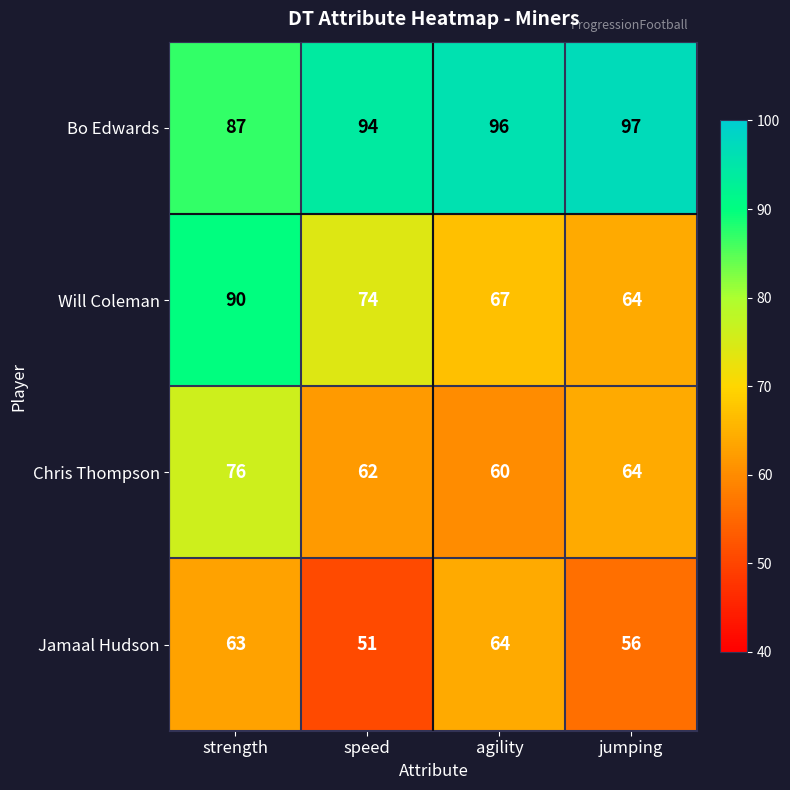

True or false: Bo Edwards has a value of 146 at agility.

False